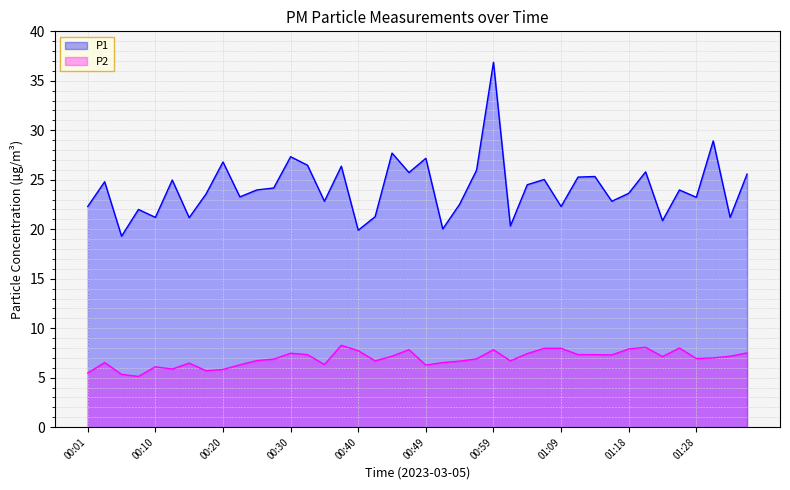

What is the label of the 15th point from the left?

00:35